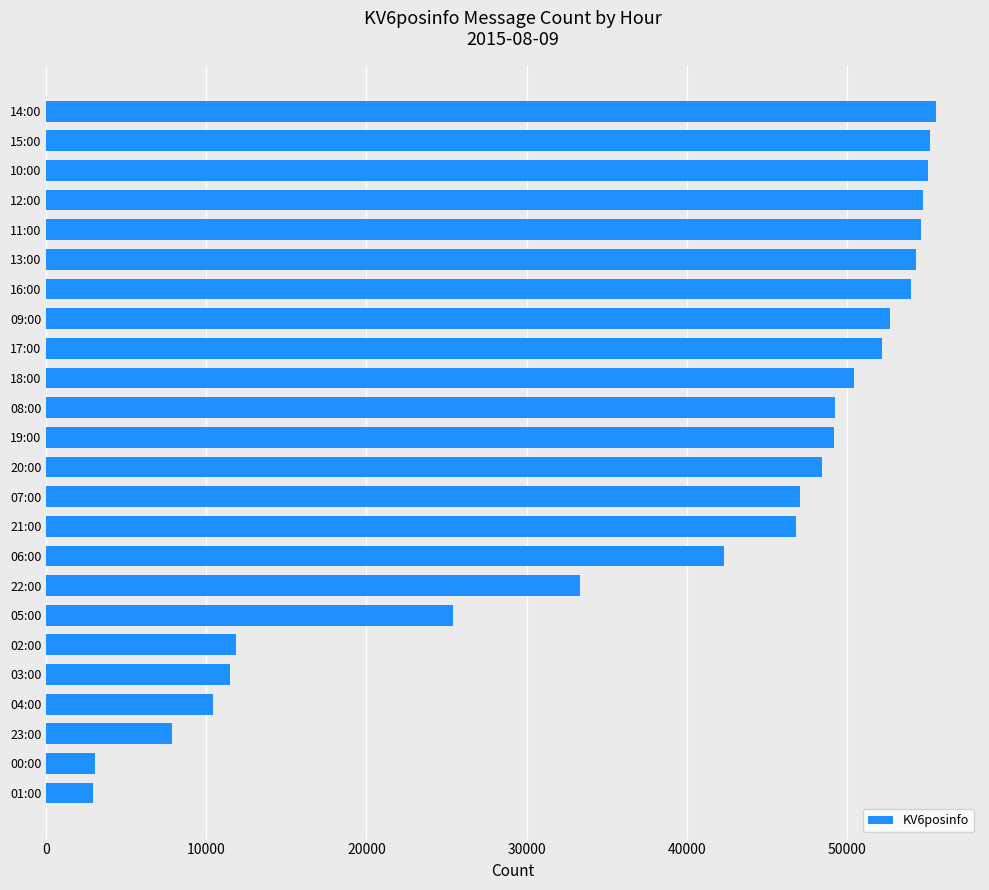

How many series are shown in this chart?

1